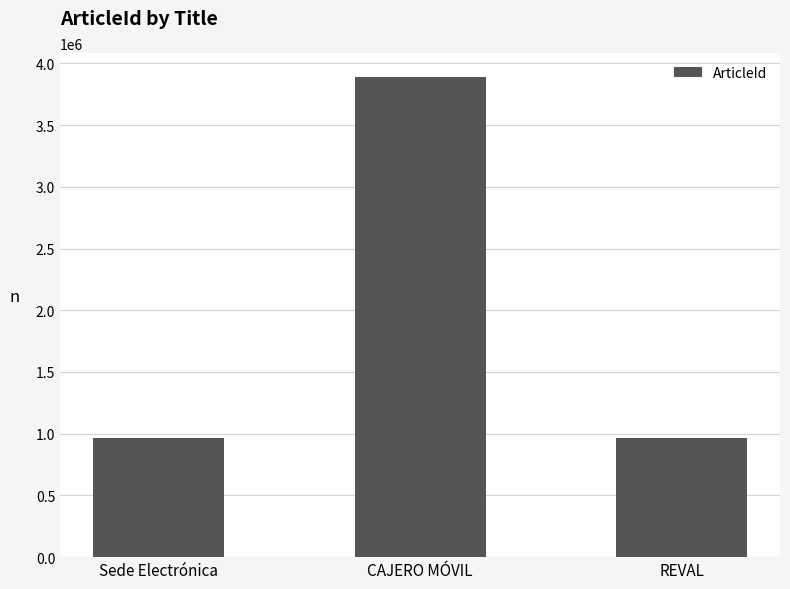

At which label does the data first exceed 968336?

CAJERO MÓVIL